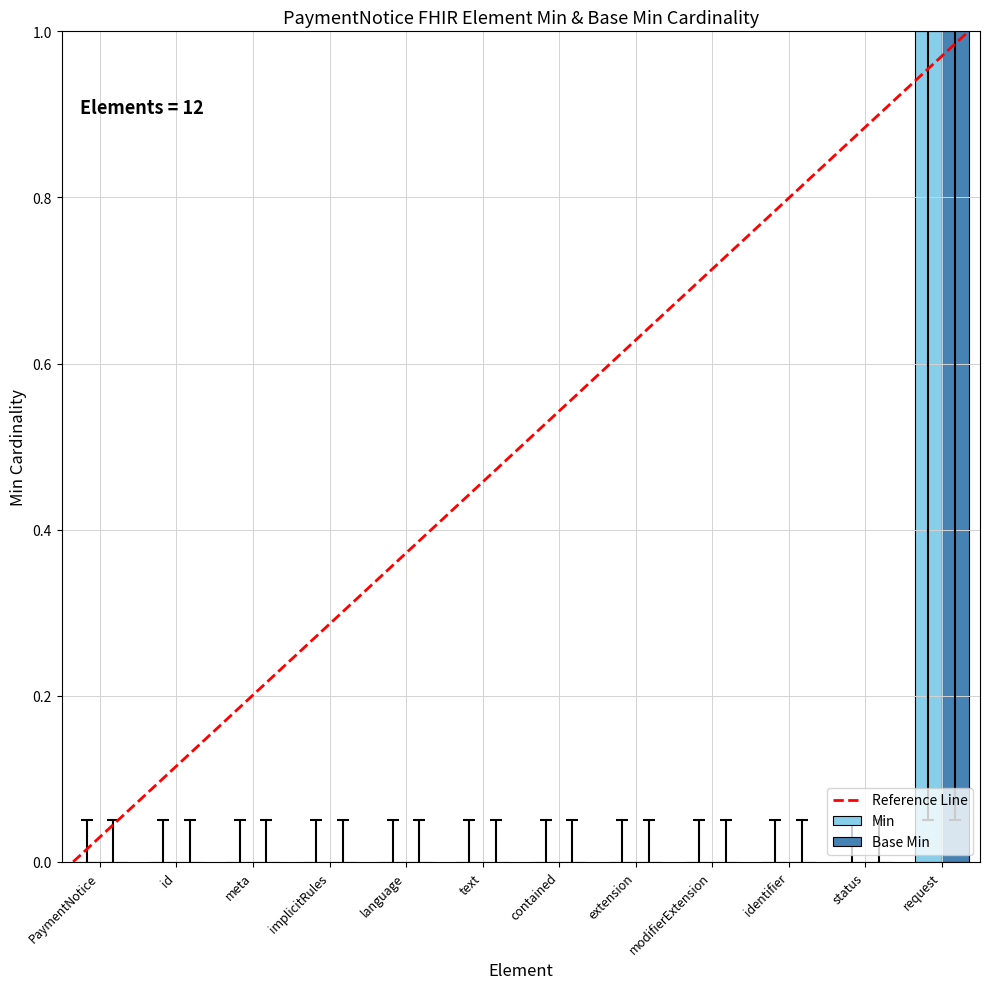

At which category does the chart reach its peak across all series?

request